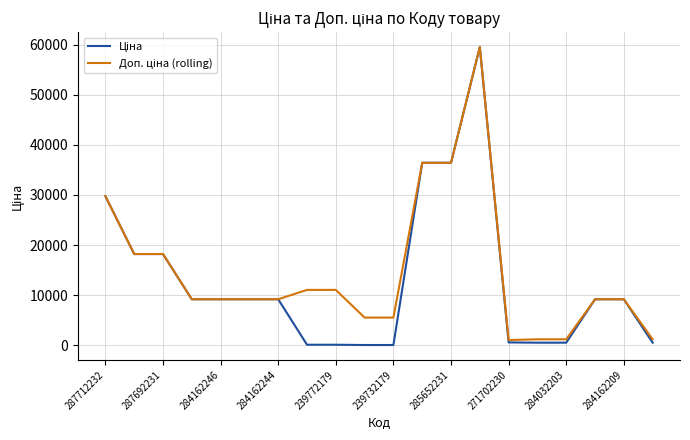

What is the minimum value for Доп. ціна (rolling)?

1048.0